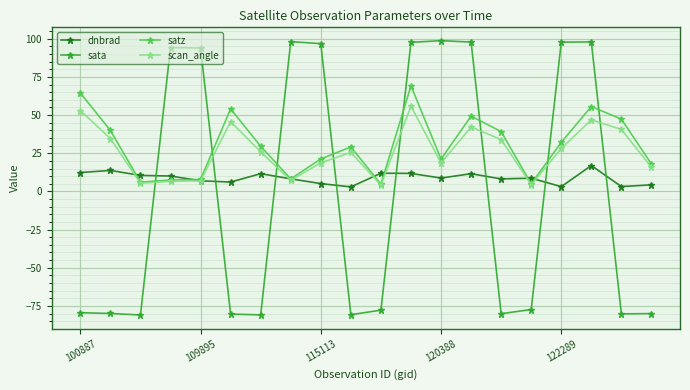

How many times do satz and sata cross each other?

8